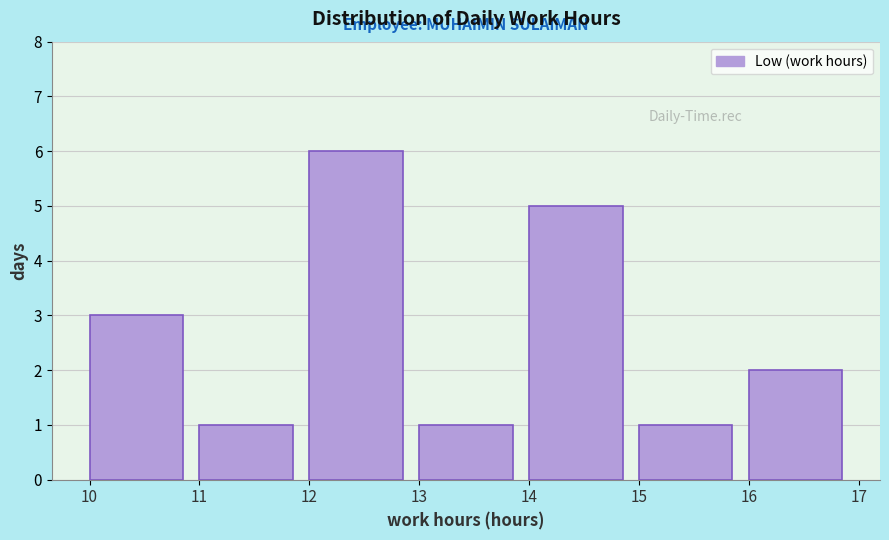

Reading left to right, transcribe this chart: for each bar, give the range it covers on the x-axis and its height. The values are not printed on the chart, so give them approximately, as read against the axis.

10 to 11: 3
11 to 12: 1
12 to 13: 6
13 to 14: 1
14 to 15: 5
15 to 16: 1
16 to 17: 2